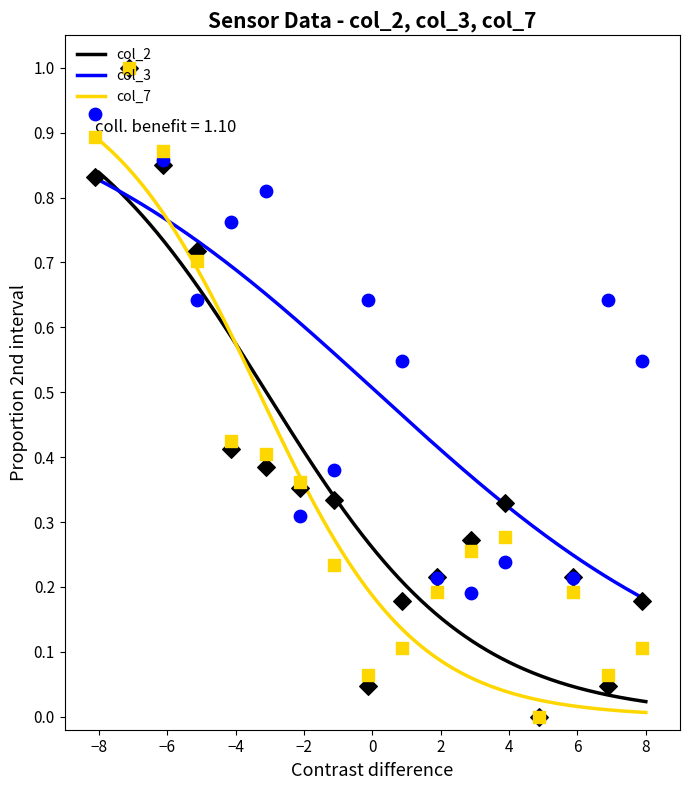

At how many categories does at least one series exceed 0?

16